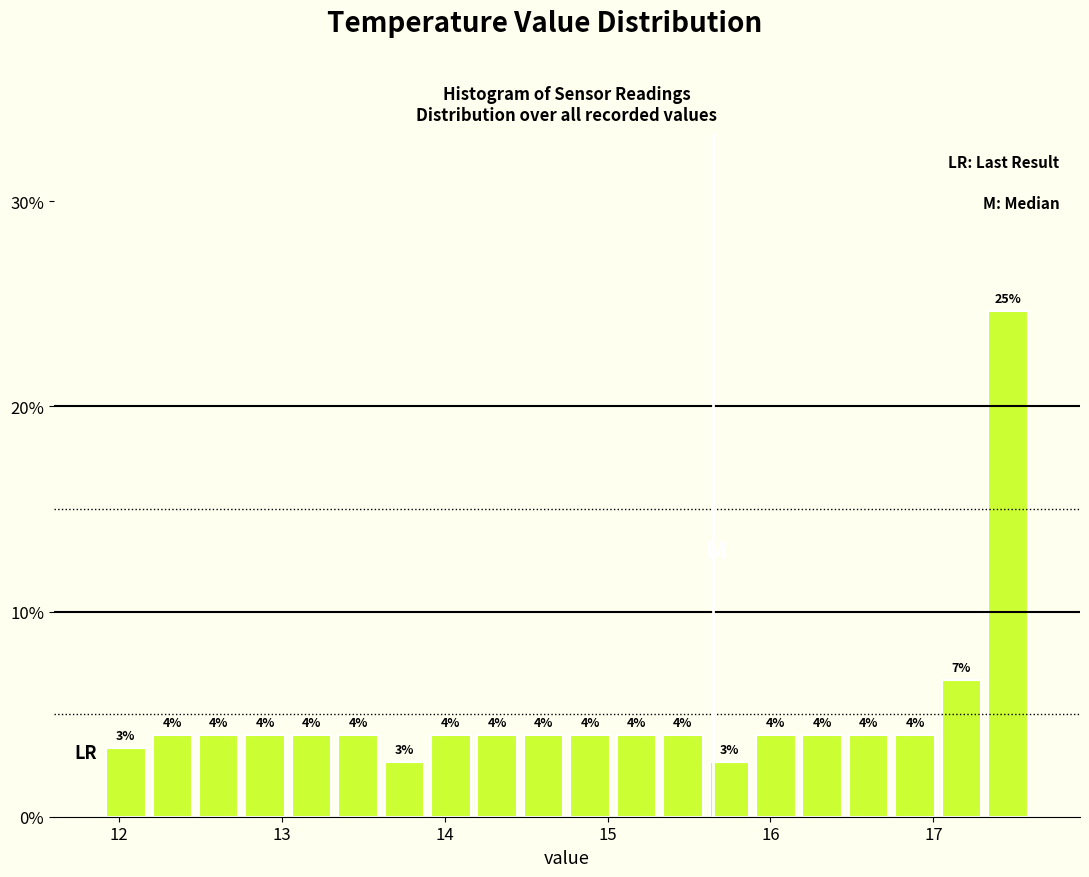

Read against the x-axis, roughly where is the centre of the tallest bar?

17.5